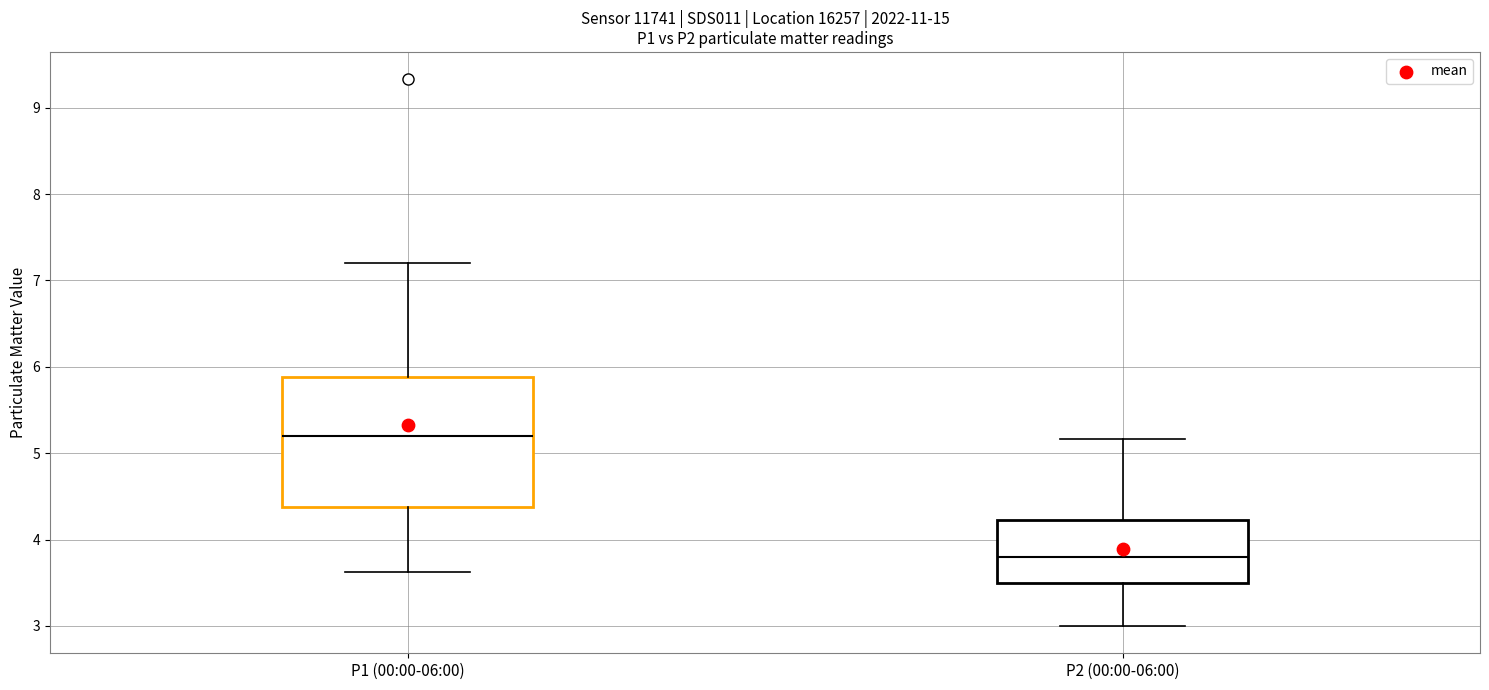

Which box is the tallest, from its lower edge to its upper edge?

P1 (00:00-06:00)